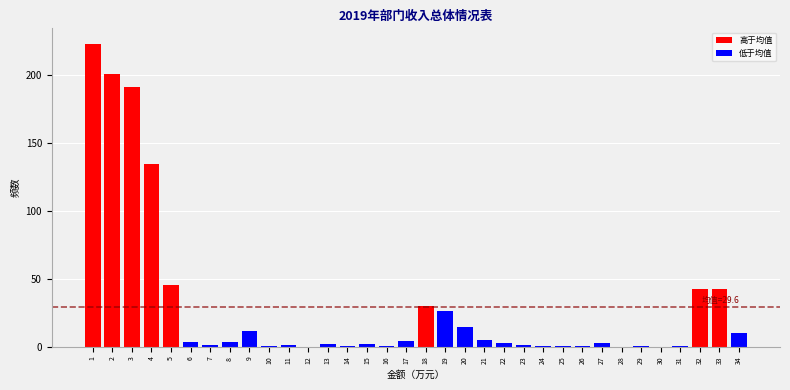

What is the greatest value displayed?

223.4